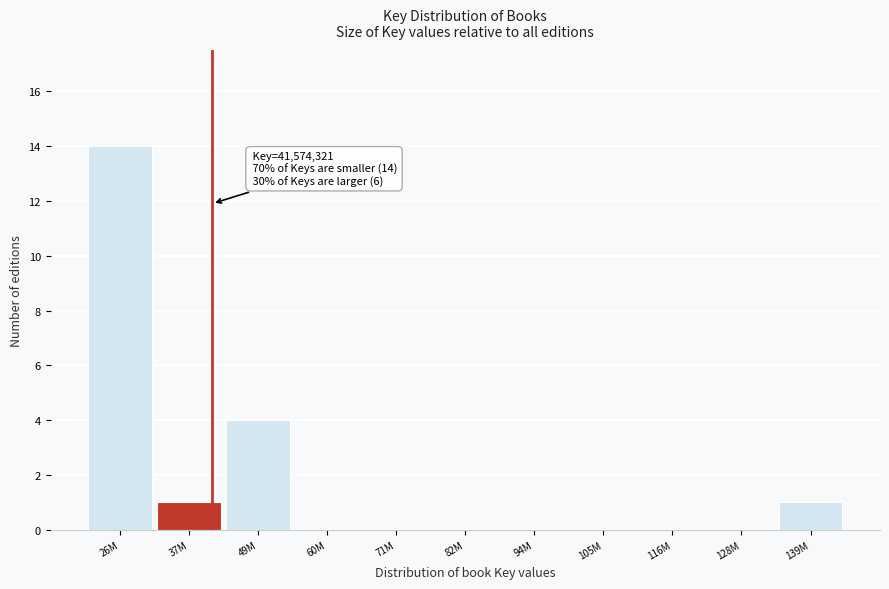

Reading left to right, extract all data points from this chart.

26M=14	37M=1	49M=4	60M=0	71M=0	82M=0	94M=0	105M=0	116M=0	128M=0	139M=1